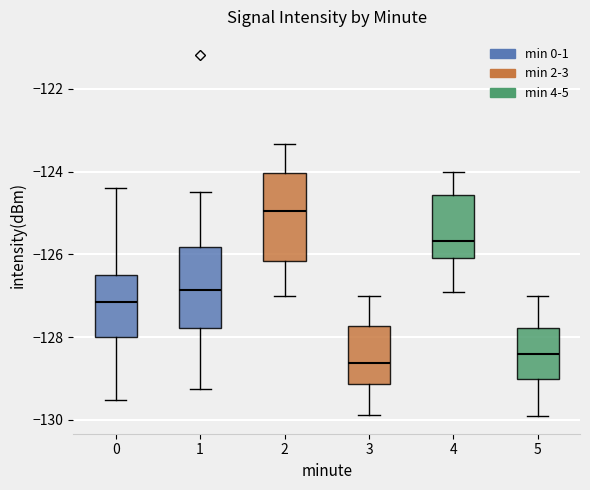

Which box has the lowest median line?

3